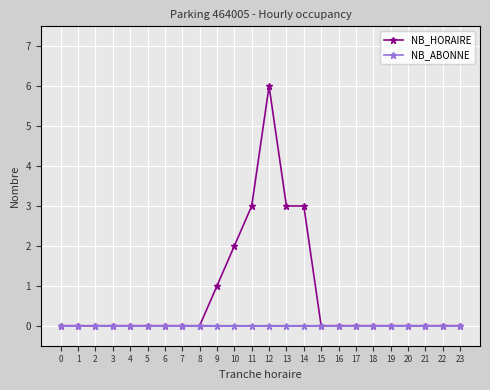

True or false: NB_HORAIRE and NB_ABONNE cross at least once.

False